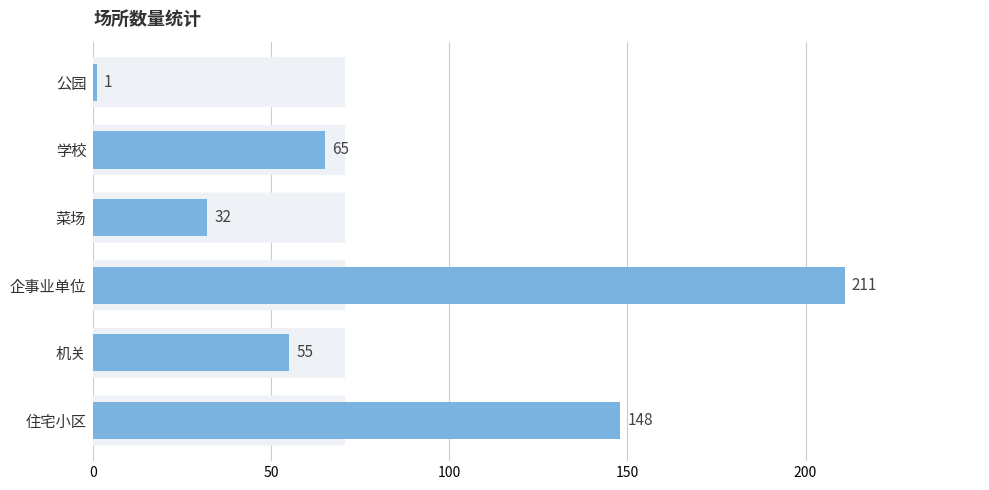

What is the sum of all values?

512